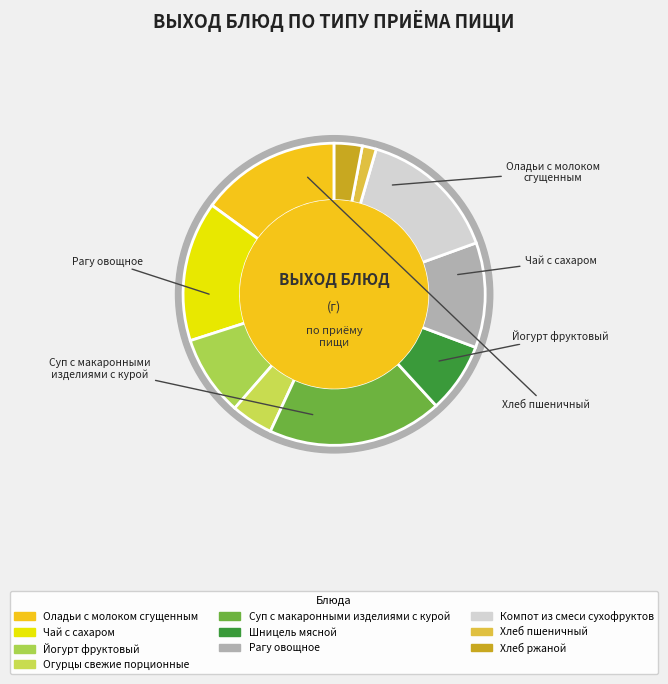

What is the largest slice in the pie chart?

Суп с макаронными изделиями с курой